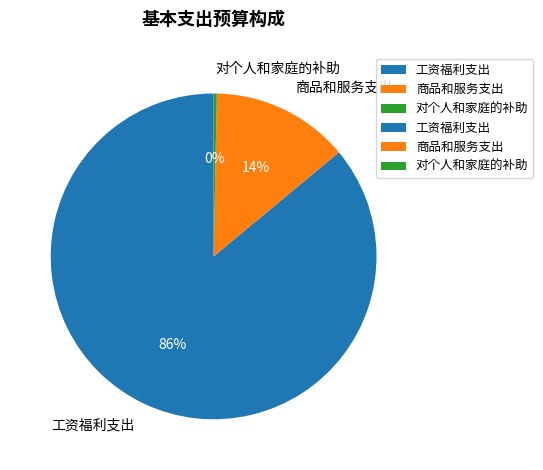

What is the largest slice in the pie chart?

工资福利支出